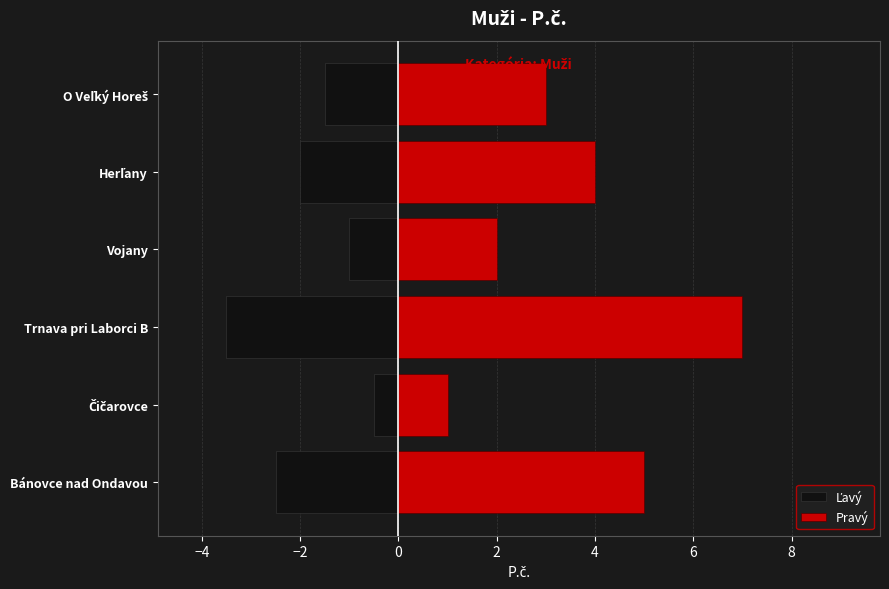

What is the average value of the Ľavý series?

-1.8